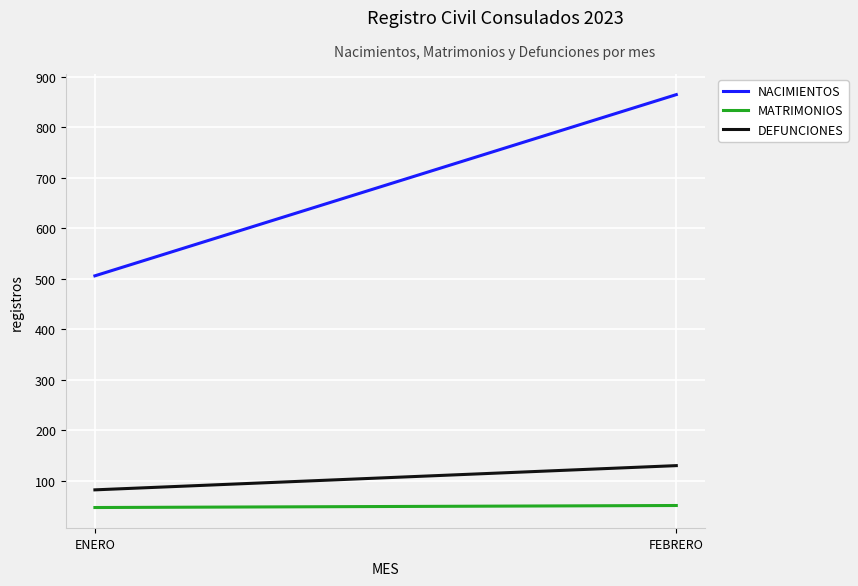

At which category is the sum across all series the highest?

FEBRERO